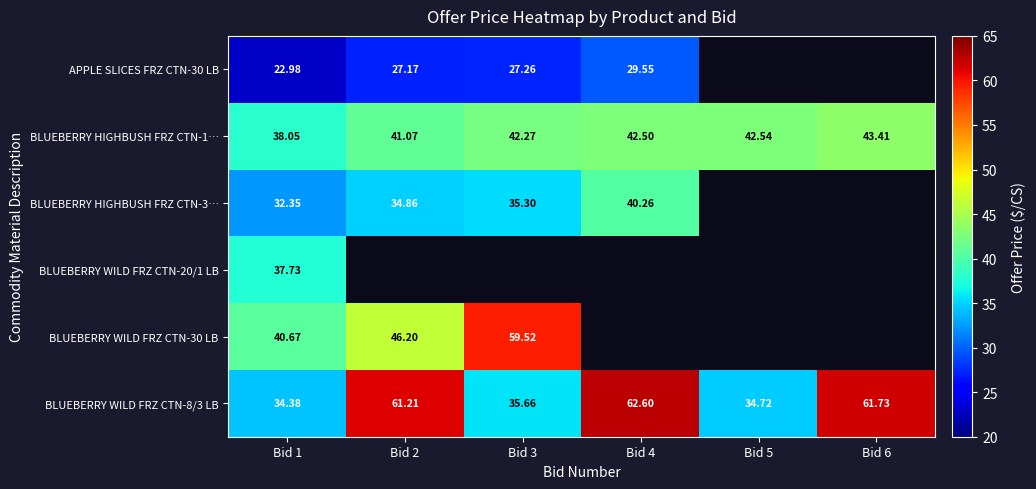

Is the value of BLUEBERRY WILD FRZ CTN-30 LB at Bid 2 greater than the value of BLUEBERRY HIGHBUSH FRZ CTN-3… at Bid 2?

Yes